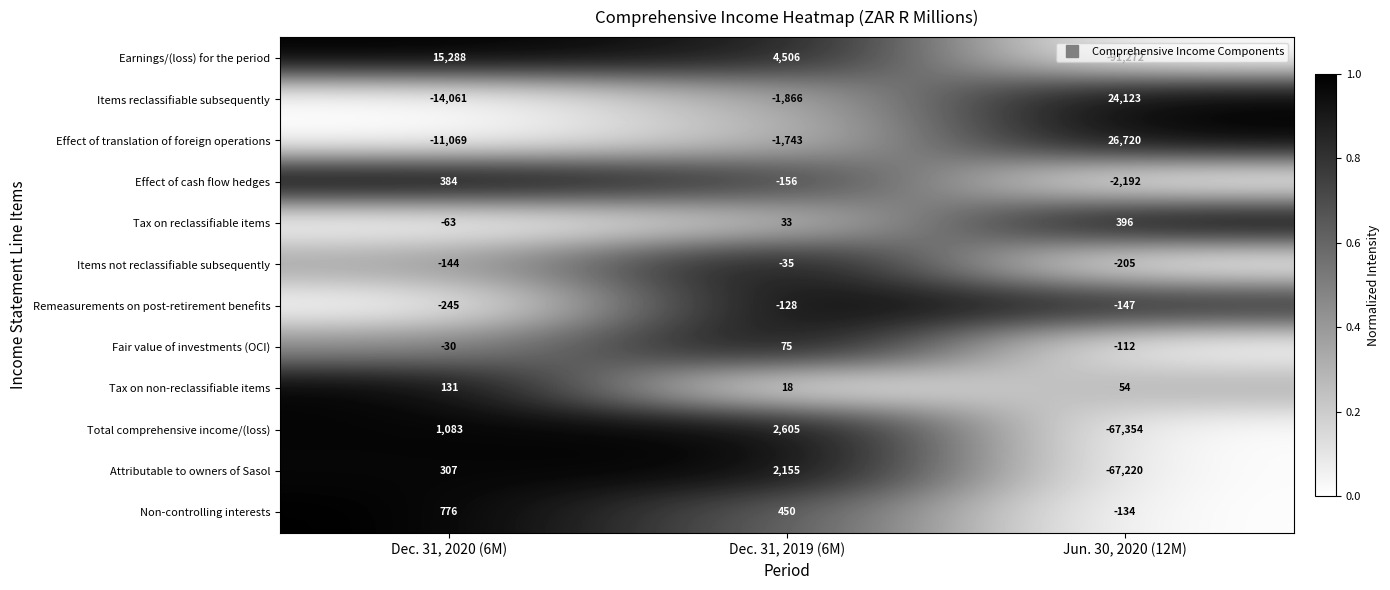

True or false: Total comprehensive income/(loss) has a value of -14264 at Jun. 30, 2020 (12M).

False